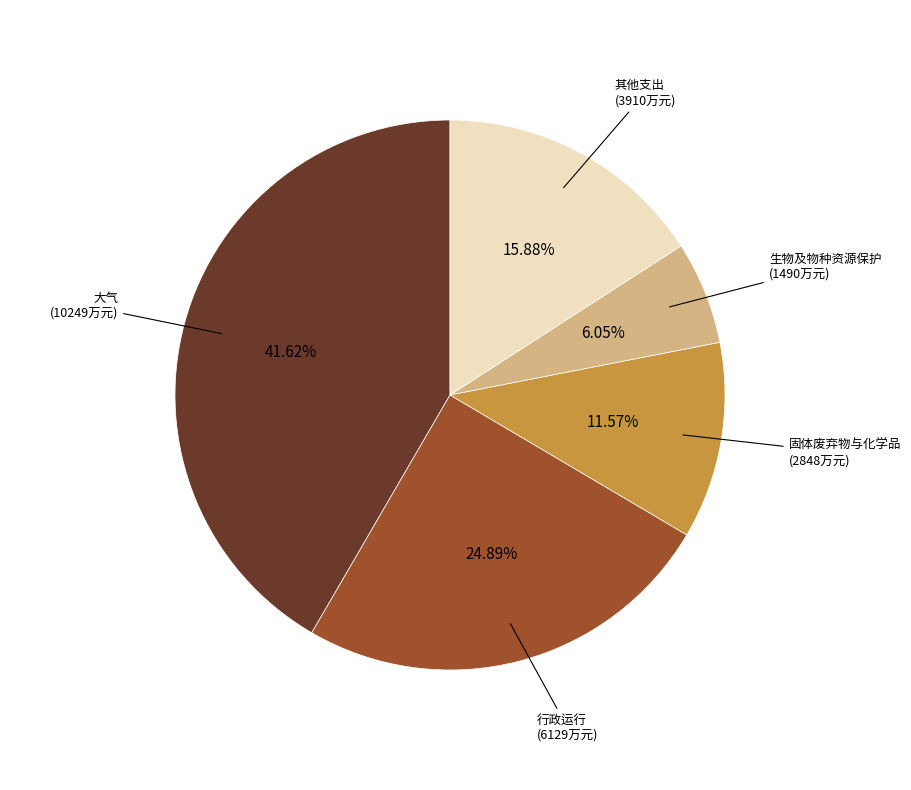

Is there any slice that represents more than half of the pie?

No